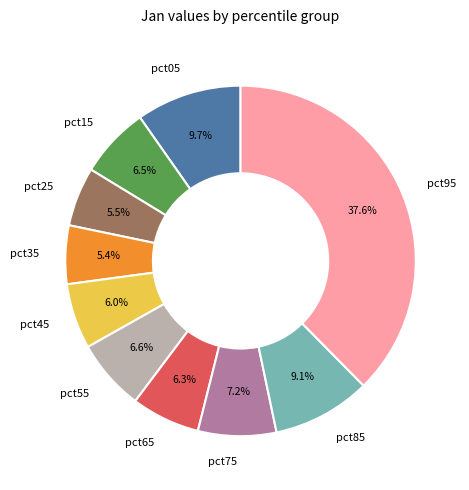

Combined, what portion of the pie is pct35 and pct25?

10.9%